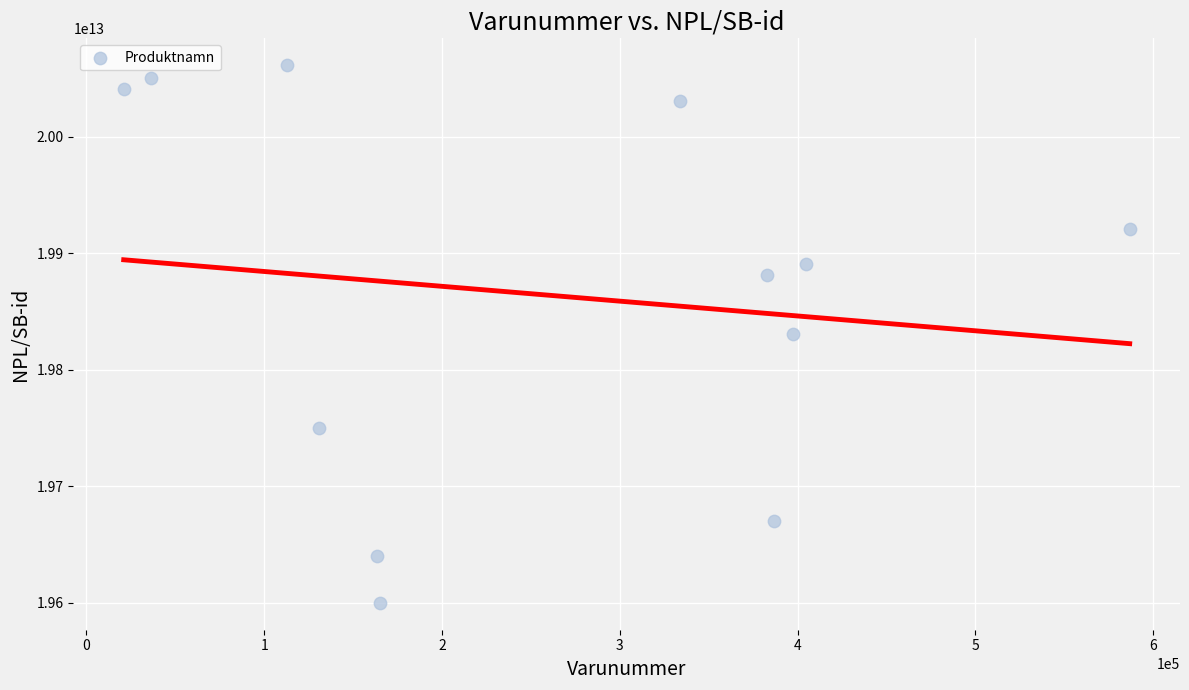

What is the average X value?

260156